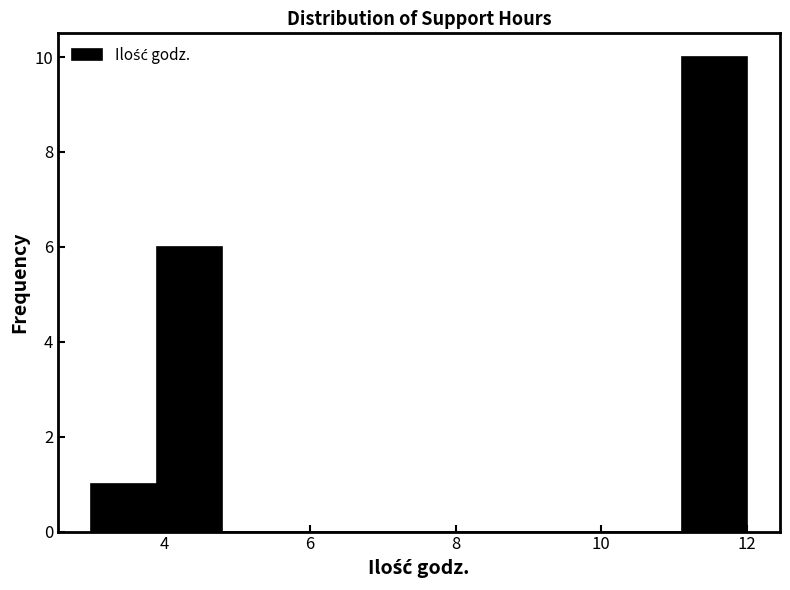

Which range on the x-axis has the tallest bar?

11.1 to 12.0